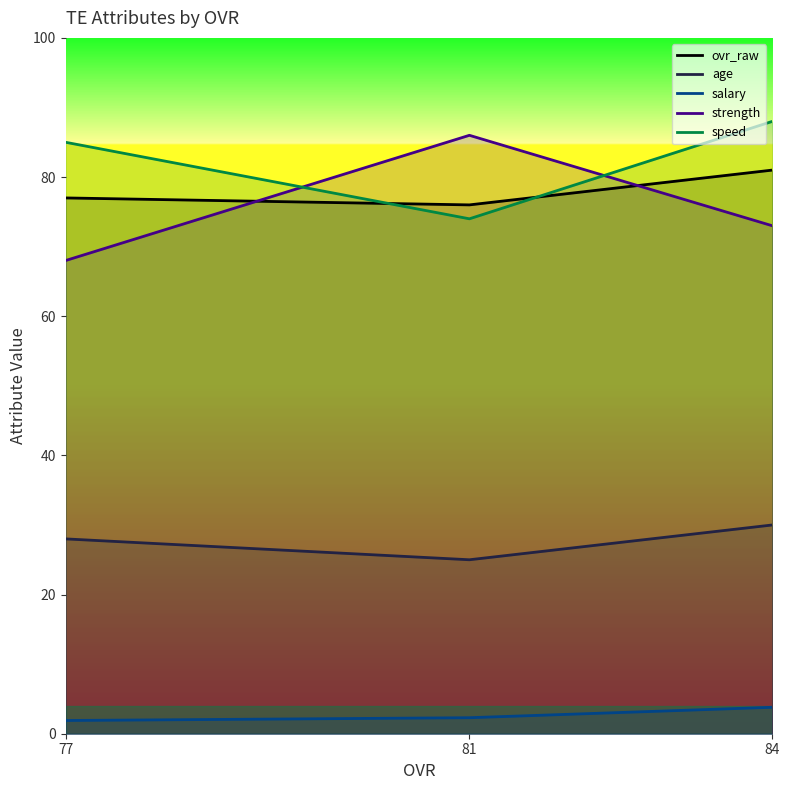

What is the difference between the maximum and second lowest values in the speed series?

3.0